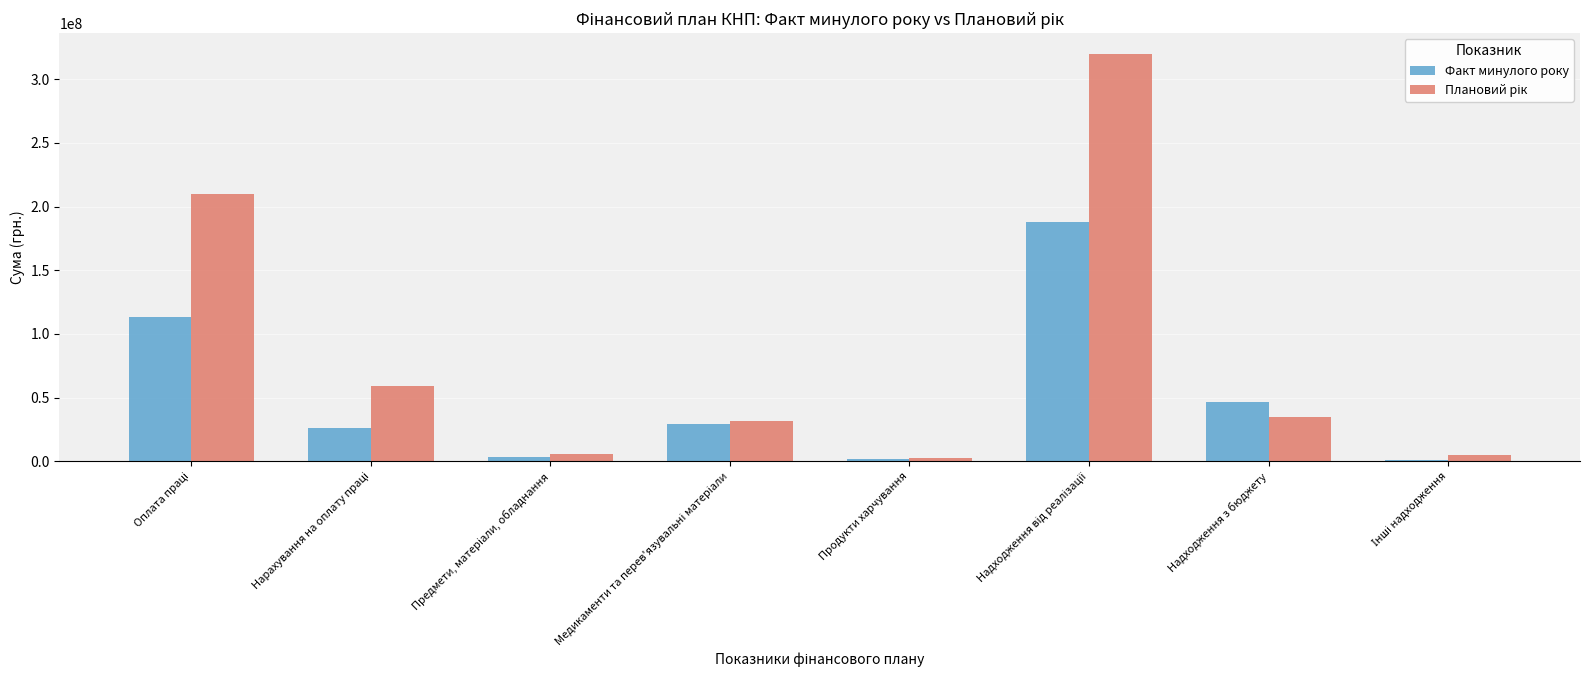

Between Продукти харчування and Надходження з бюджету, which series saw the biggest shift?

Факт минулого року